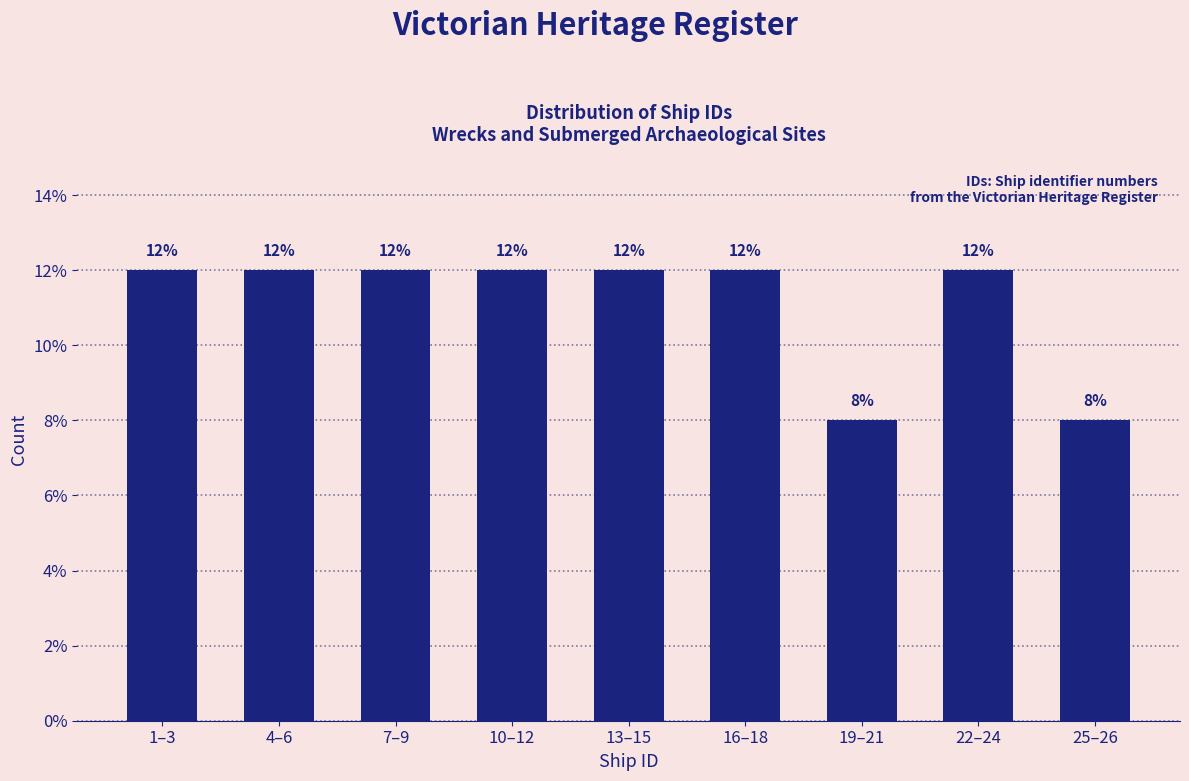

Reading left to right, list all the values displayed in this chart.

12	12	12	12	12	12	8	12	8